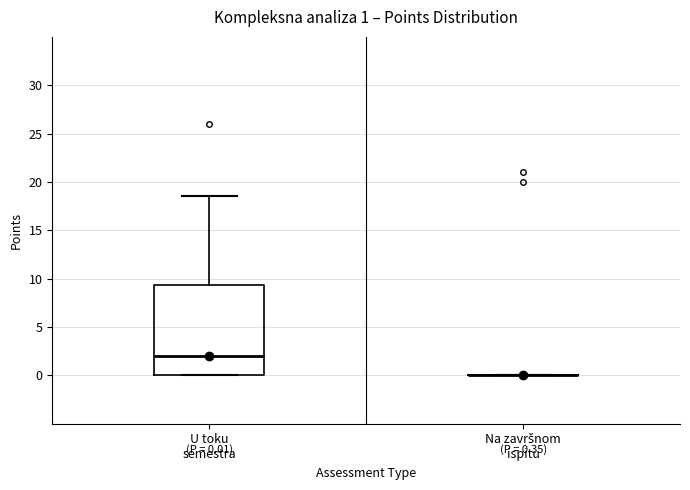

Comparing the boxes themselves (not the whiskers), which one is the tallest?

U toku semestra